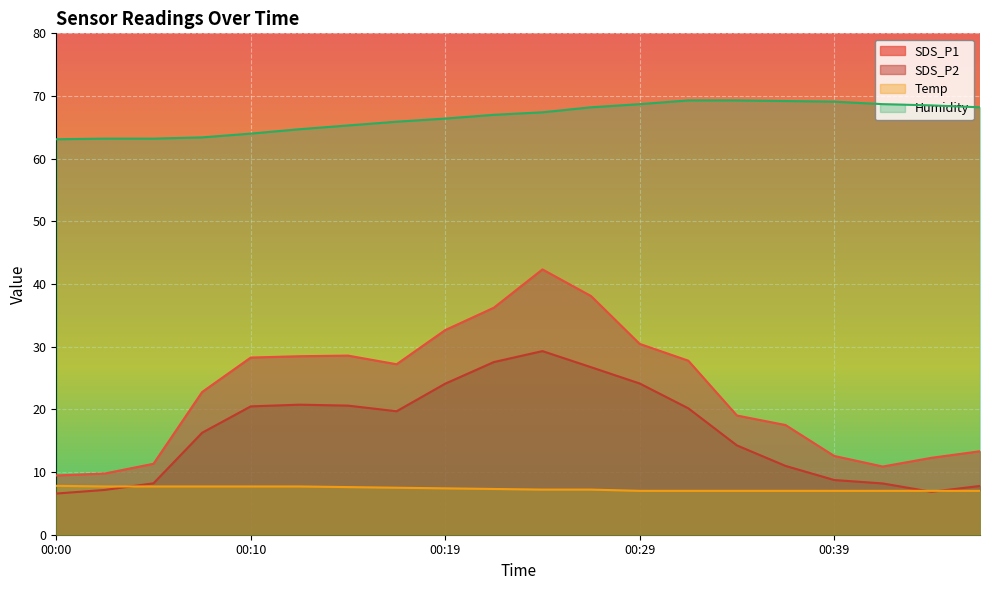

What is the value of the Temp point at the 14th from the left?

7.0